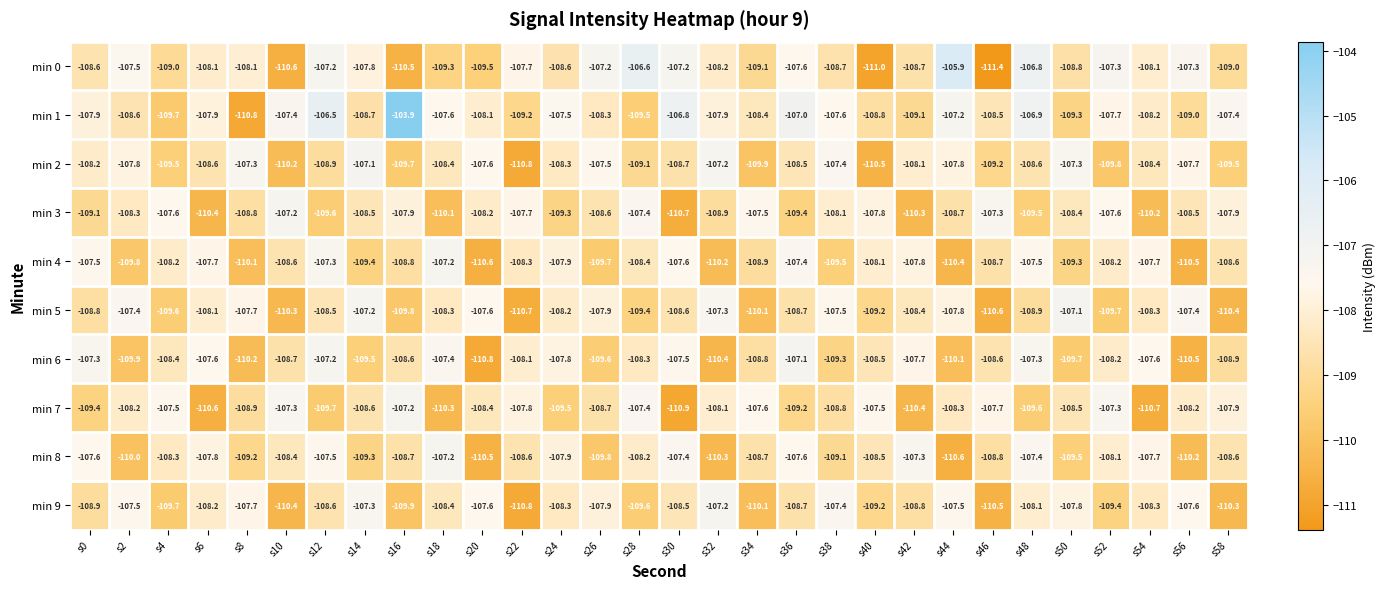

What value does the min 7 series have at s40?

-107.5